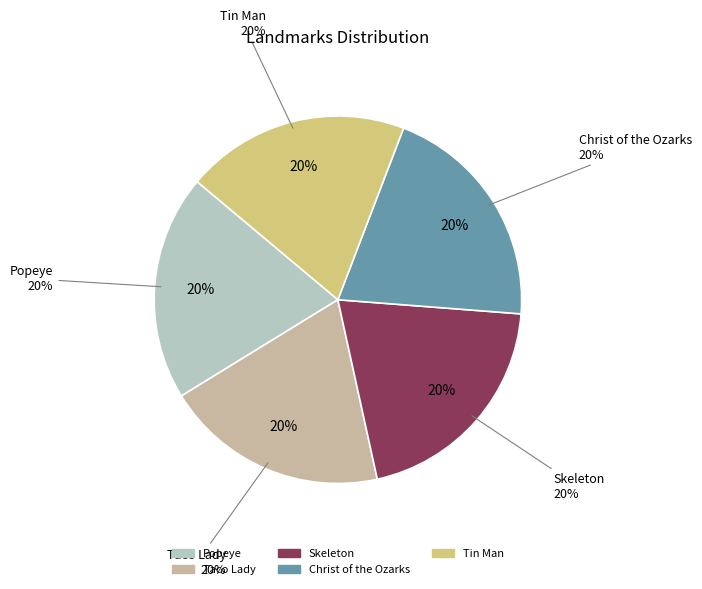

Between Tin Man and Christ of the Ozarks, which is larger?

Christ of the Ozarks